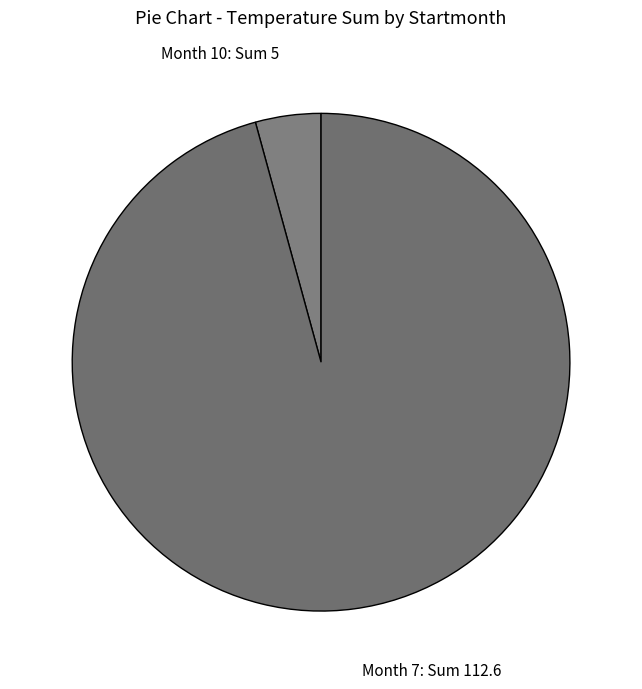

Rank the categories by value from lowest to highest.

Month 10: Sum 5, Month 7: Sum 112.6